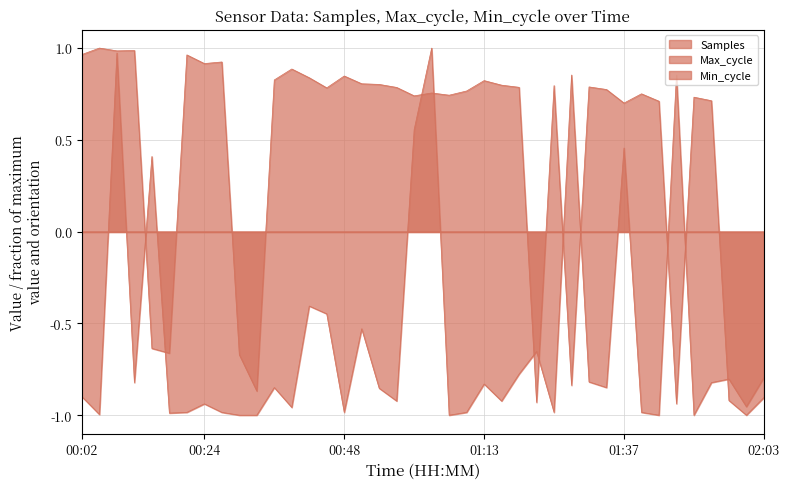

Which series ends up on top after the final intersection of Samples and Max_cycle?

Max_cycle